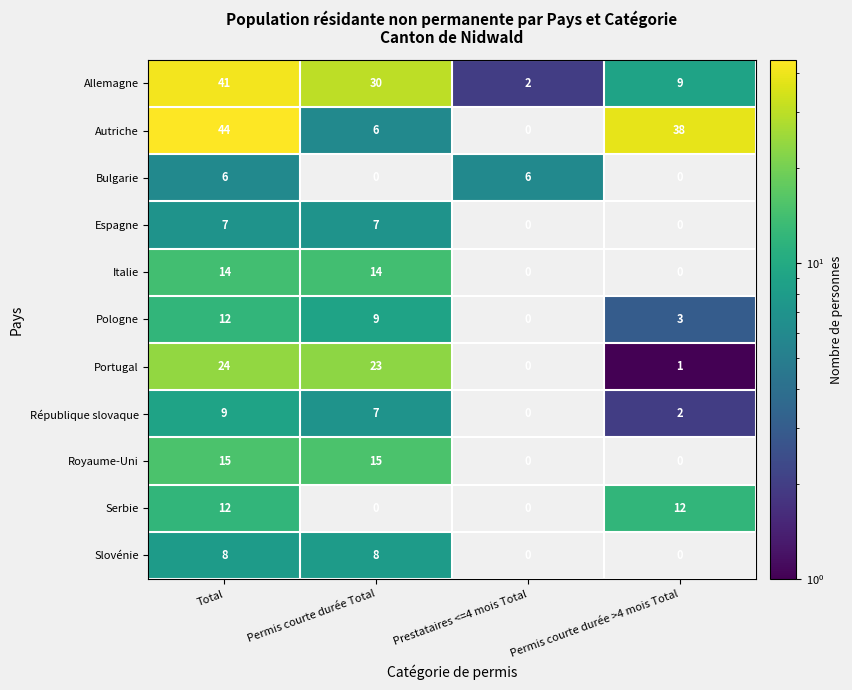

Which has a higher value, Total or Permis courte durée Total?

Total